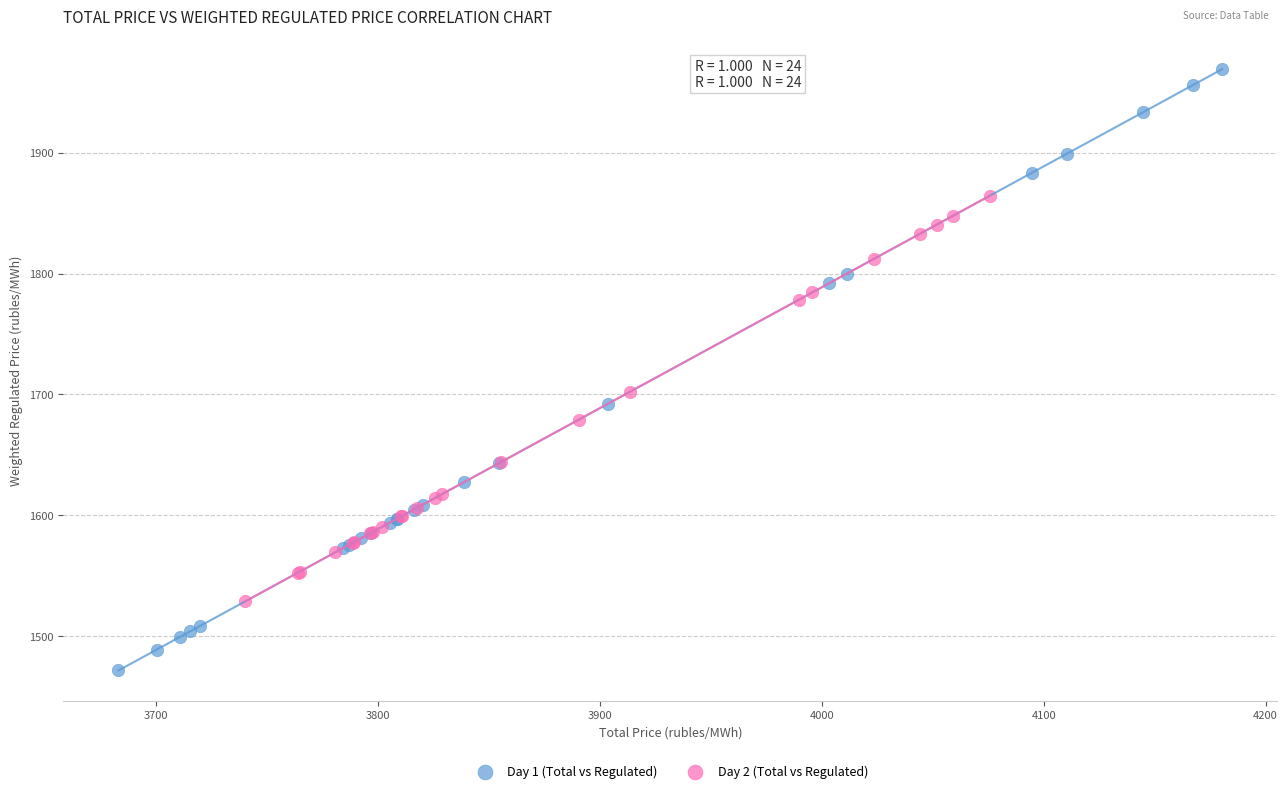

Which series reaches the minimum Y coordinate?

Day 1 (Total vs Regulated)